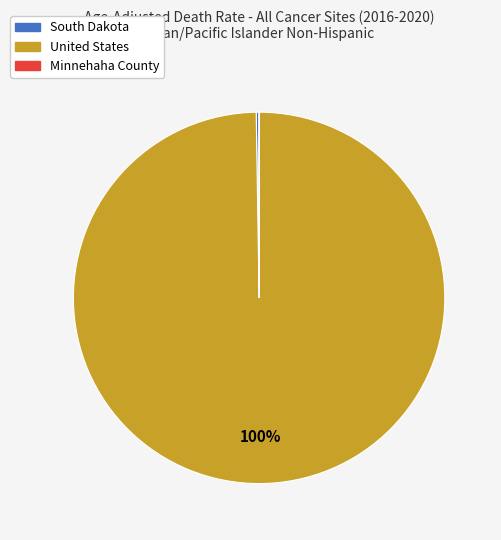

To the nearest percent, what is the average slice percentage?

33%